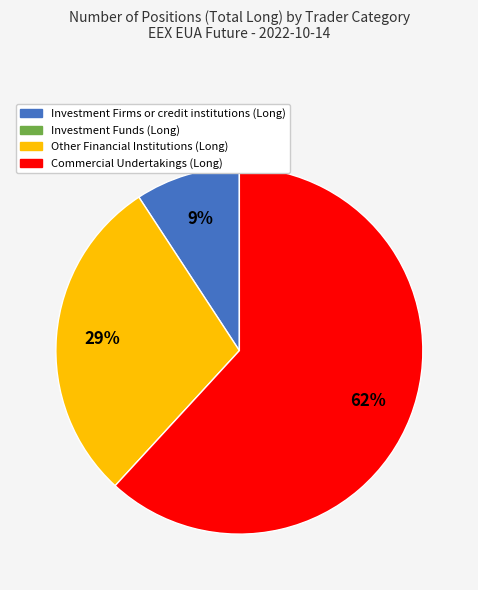

Does any single category account for the majority?

Yes